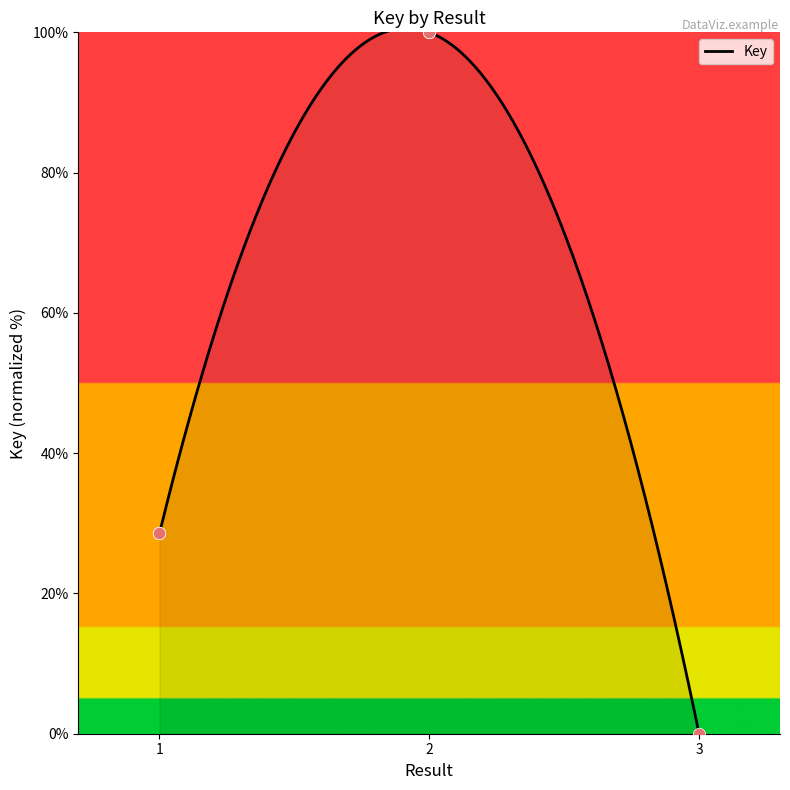

Approximately how many times larger is the value at 1 compared to 2?

0.3